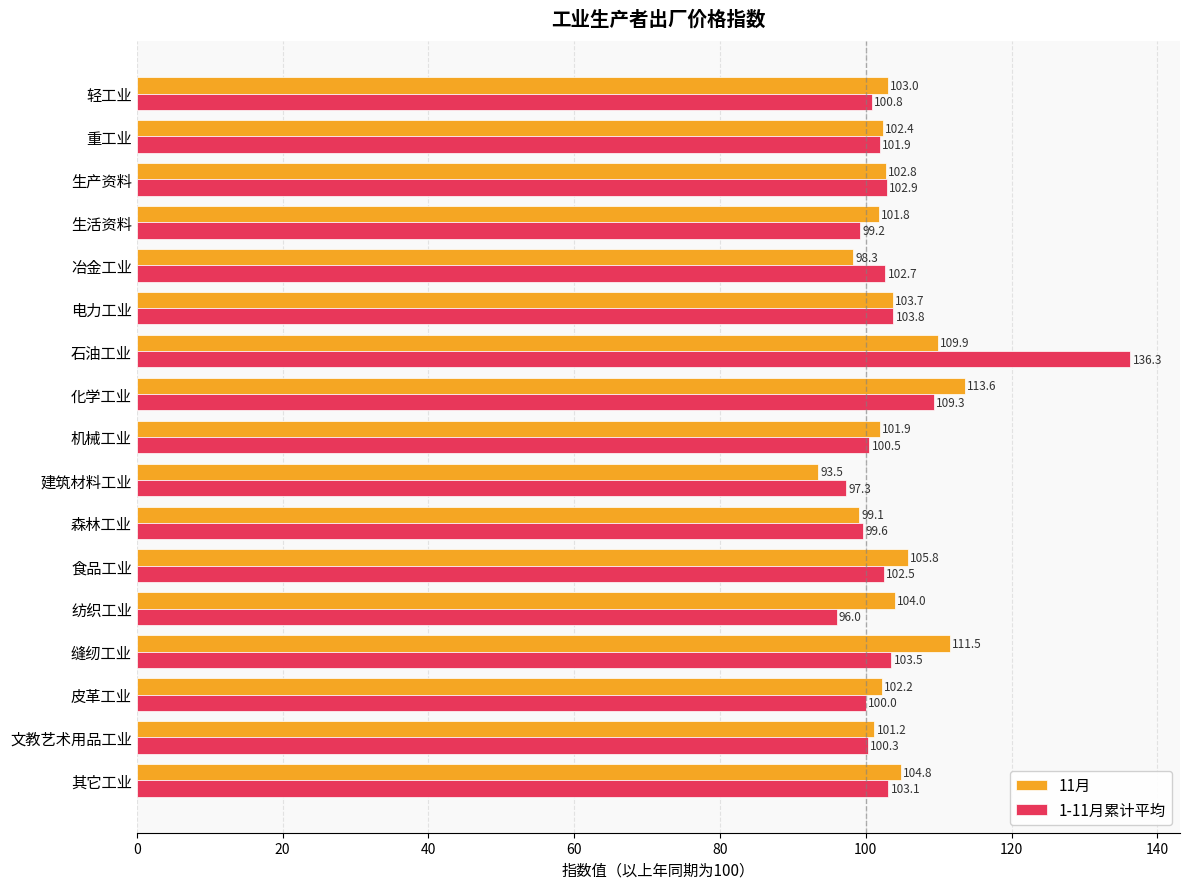

What is the spread (max minus min) of values at 轻工业?

2.2